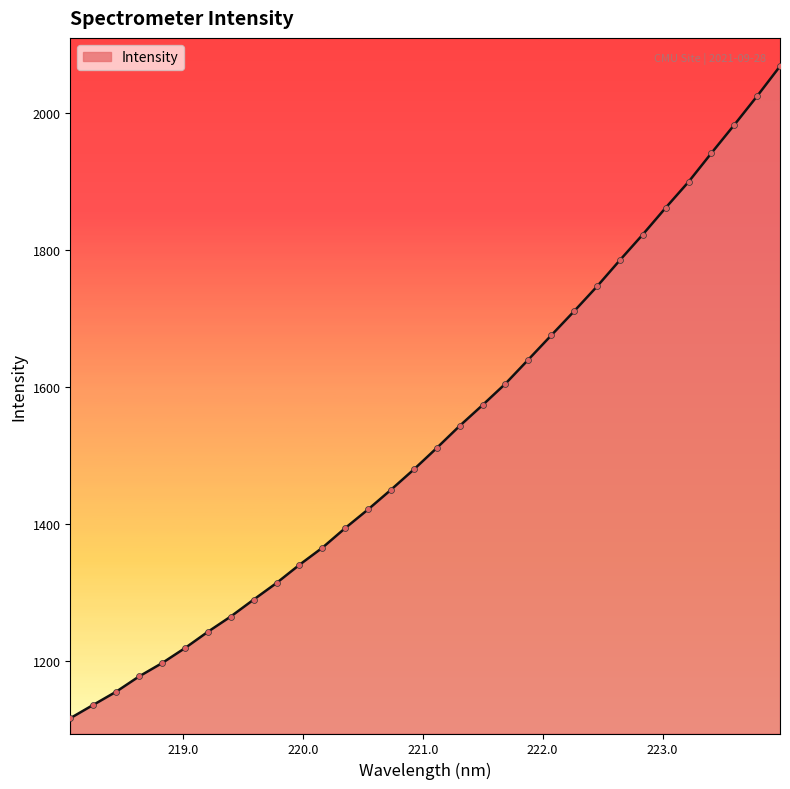

What is the difference between the maximum and minimum values?

951.3